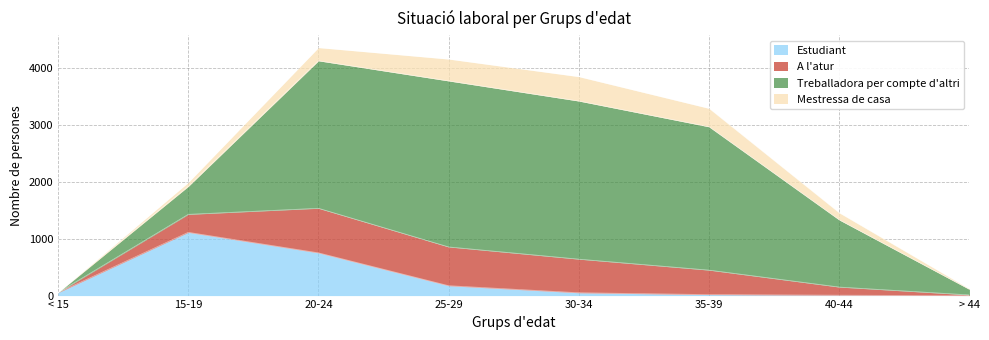

The Estudiant series shows 50 at 30-34. True or false?

True